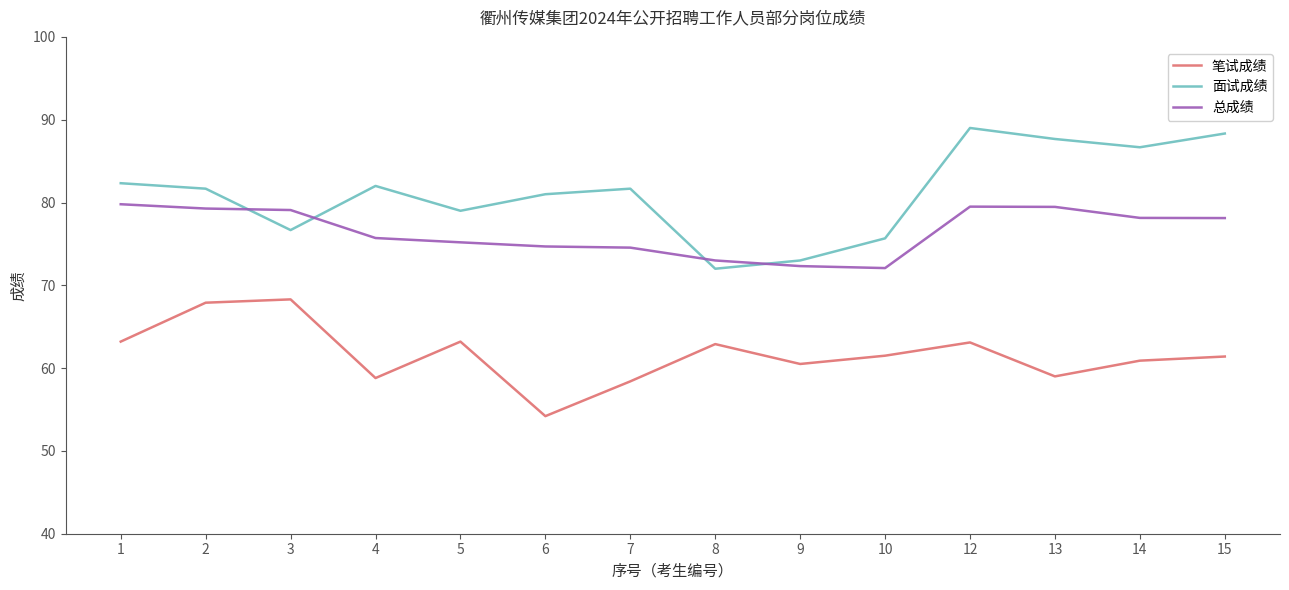

At which category is the sum across all series the highest?

12